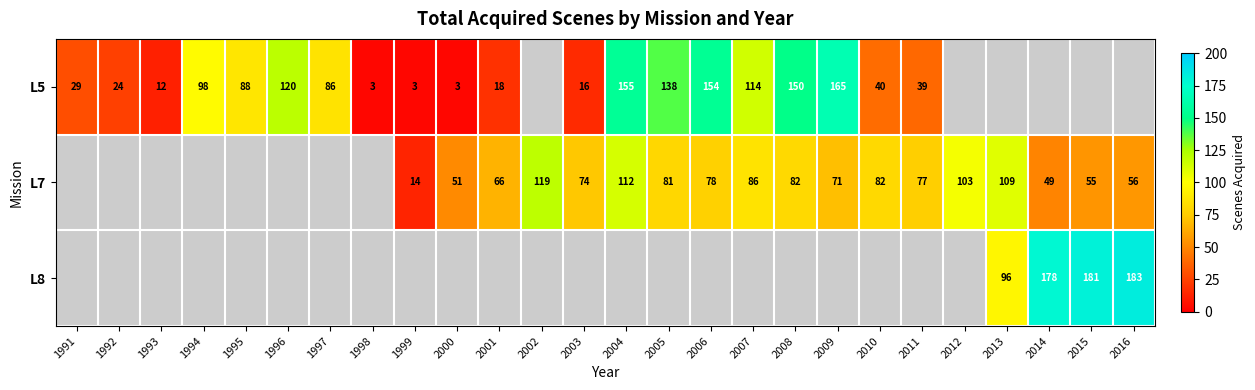

True or false: L5 has a value of 28 at 2003.

False